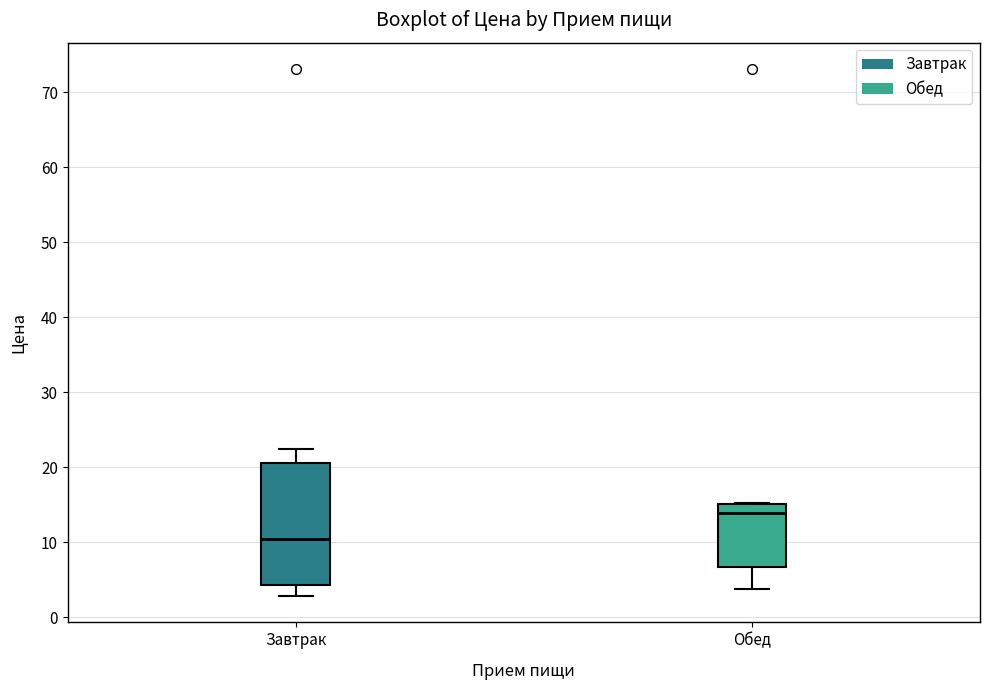

Which box has the lowest median line?

Завтрак